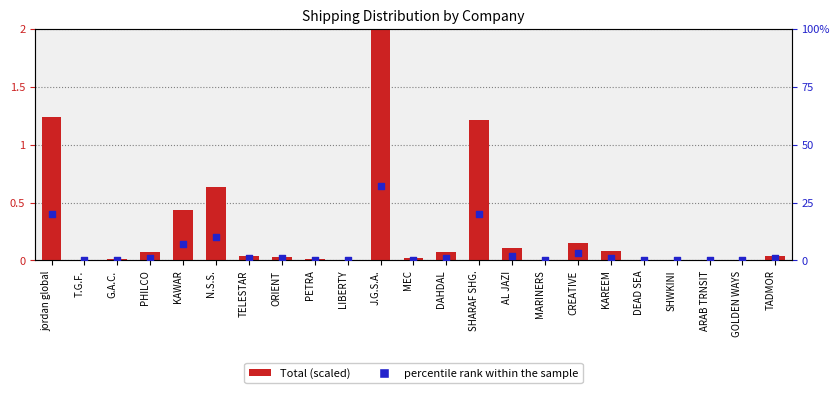

Which series has the largest total across all categories?

% of Total